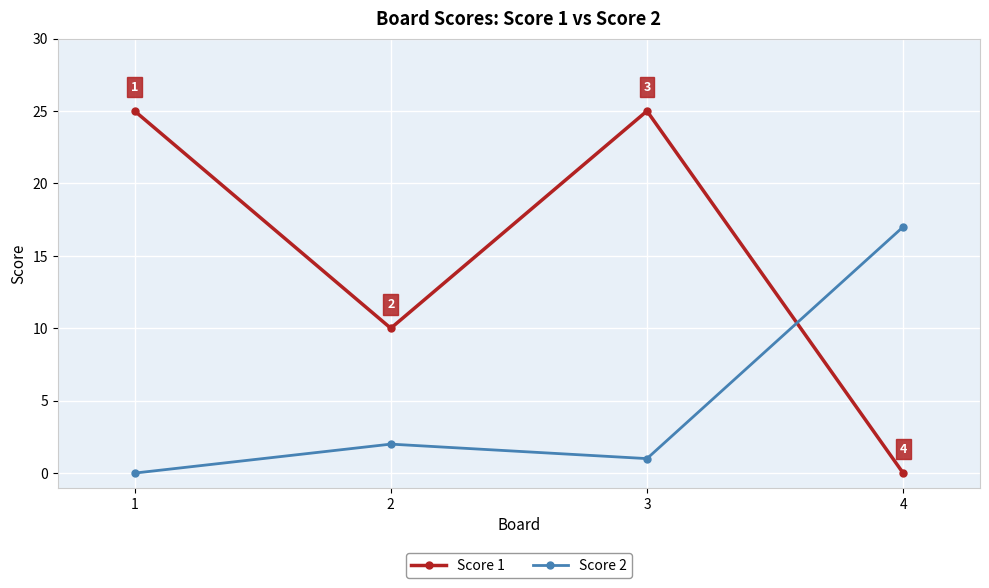

Where is Score 1 nearest to the value 12?

2